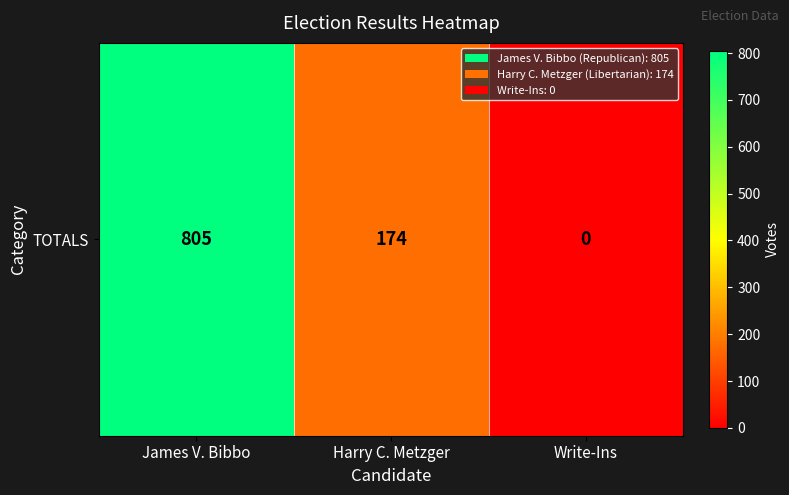

Rank the categories by value from lowest to highest.

Write-Ins, Harry C. Metzger, James V. Bibbo